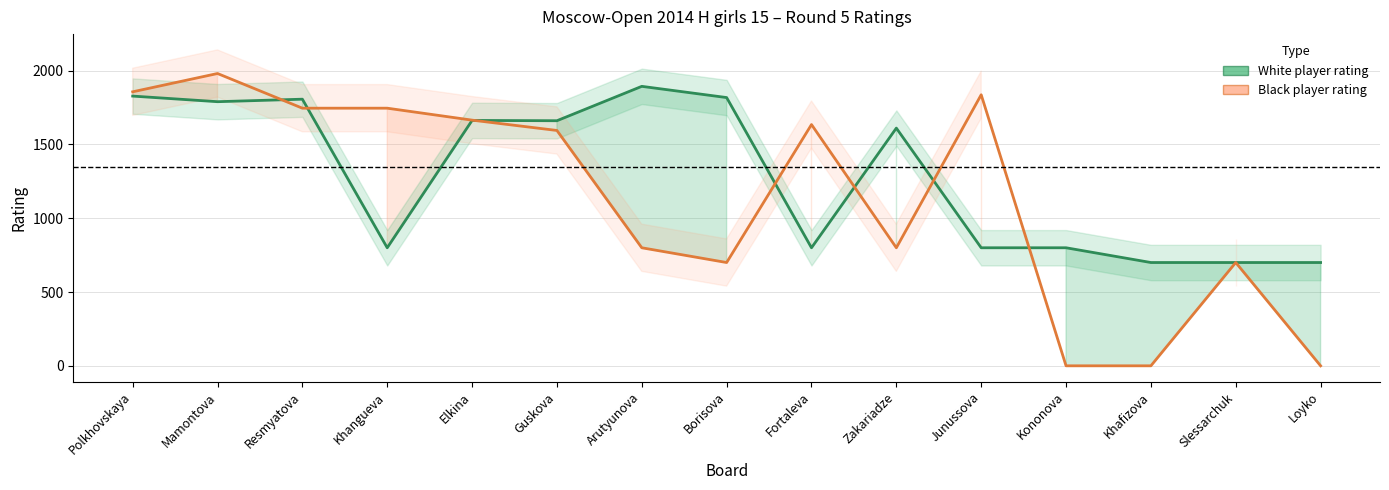

What are all the series names shown in the legend?

White player rating, Black player rating